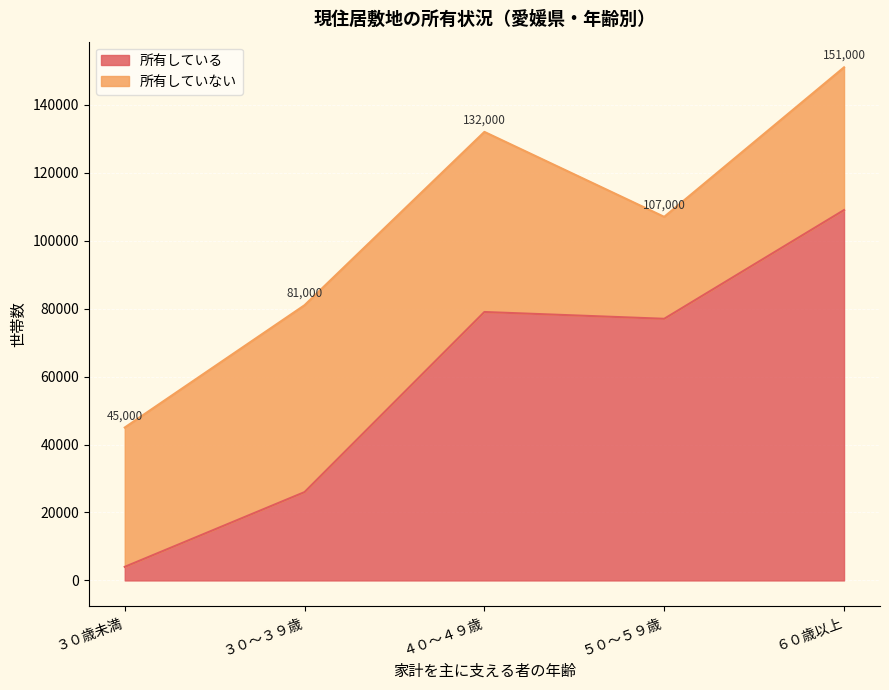

At which category does the chart reach its minimum across all series?

３０歳未満